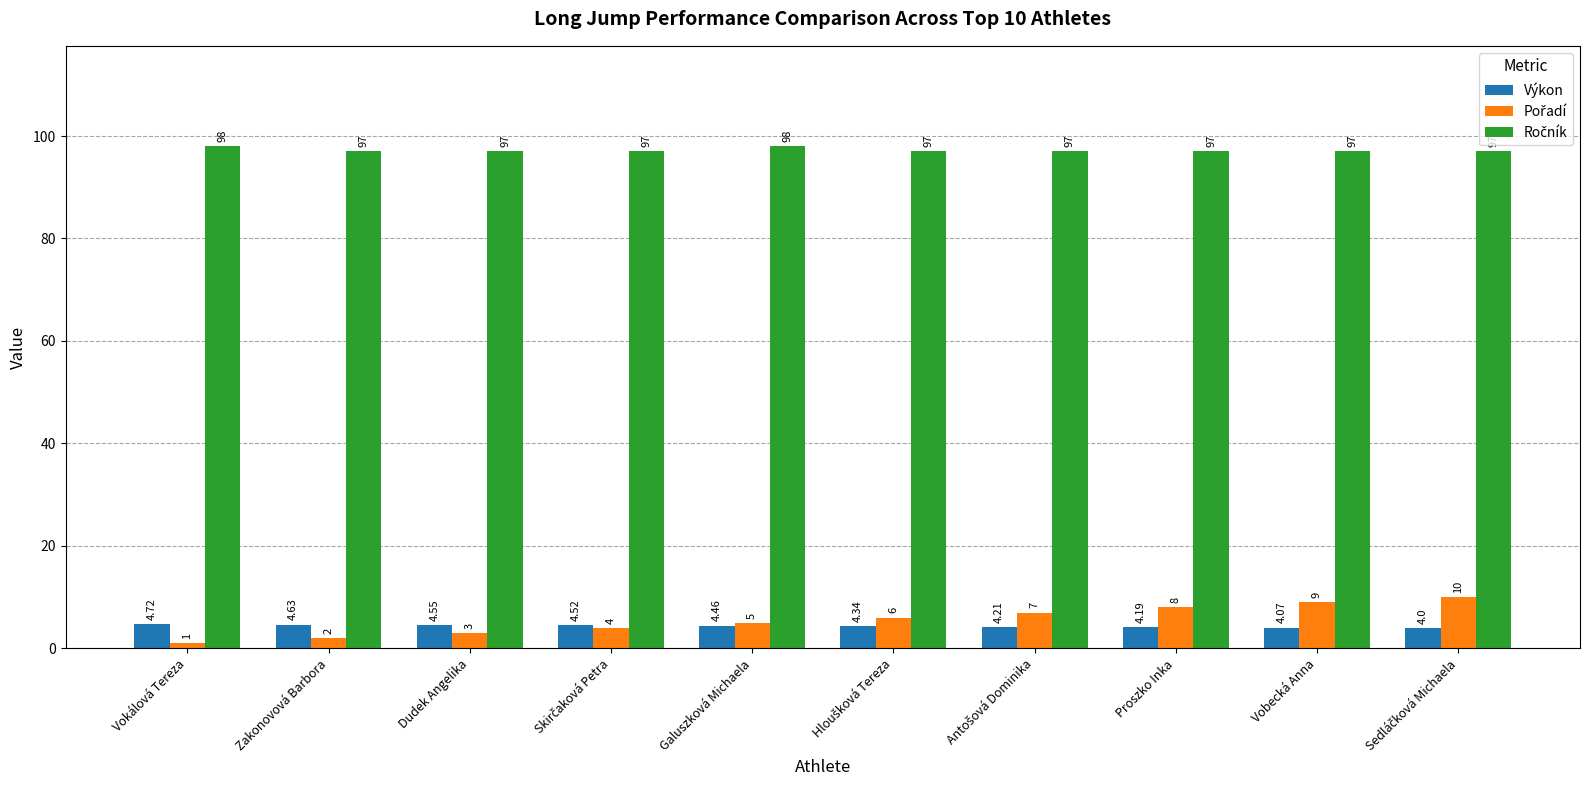

What is the difference between the highest and lowest values at Zakonovová Barbora?

95.0